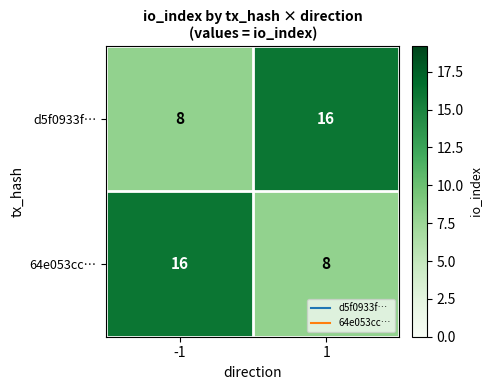

How many data points does each series have?

2